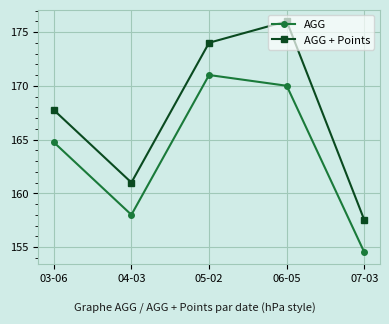

Where is the first local maximum for AGG + Points?

06-05